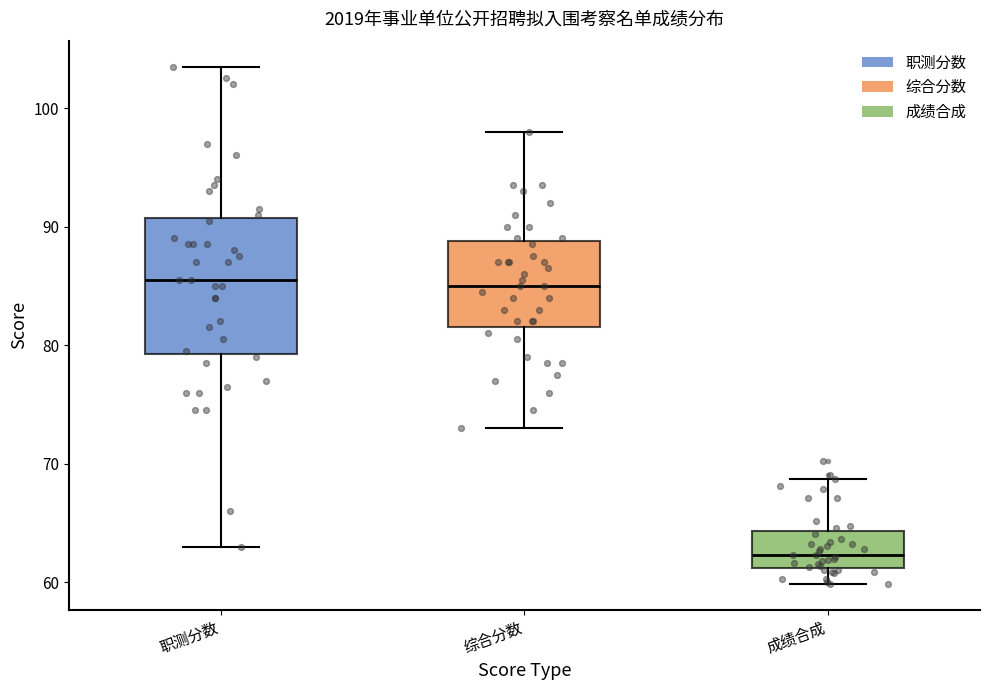

Reading left to right, read every box against the y-axis: the position of its median line, the range the box covers, and the ends of its whiskers. The values are not printed on the chart, so give them approximately, as read against the axis.

职测分数: median 86, box 79 to 91, whiskers 63 to 104
综合分数: median 85, box 82 to 89, whiskers 73 to 98
成绩合成: median 62, box 61 to 64, whiskers 60 to 69